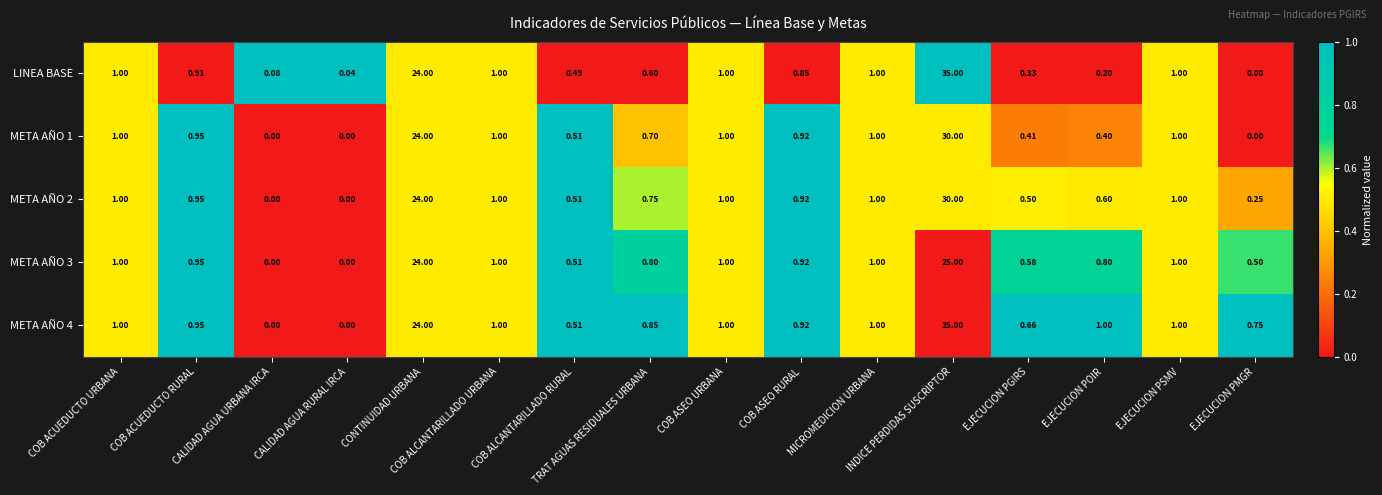

Which series has the largest total across all categories?

LINEA BASE